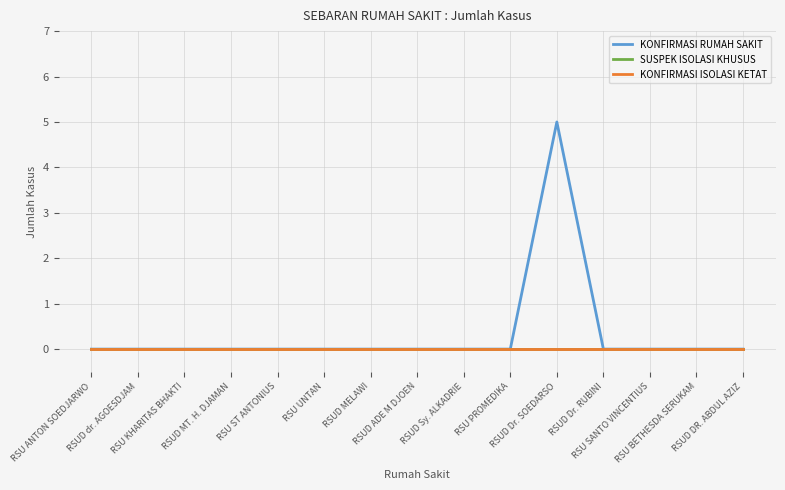

Is the value of KONFIRMASI RUMAH SAKIT at RSUD Sy. ALKADRIE greater than the value of SUSPEK ISOLASI KHUSUS at RSUD dr. AGOESDJAM?

No